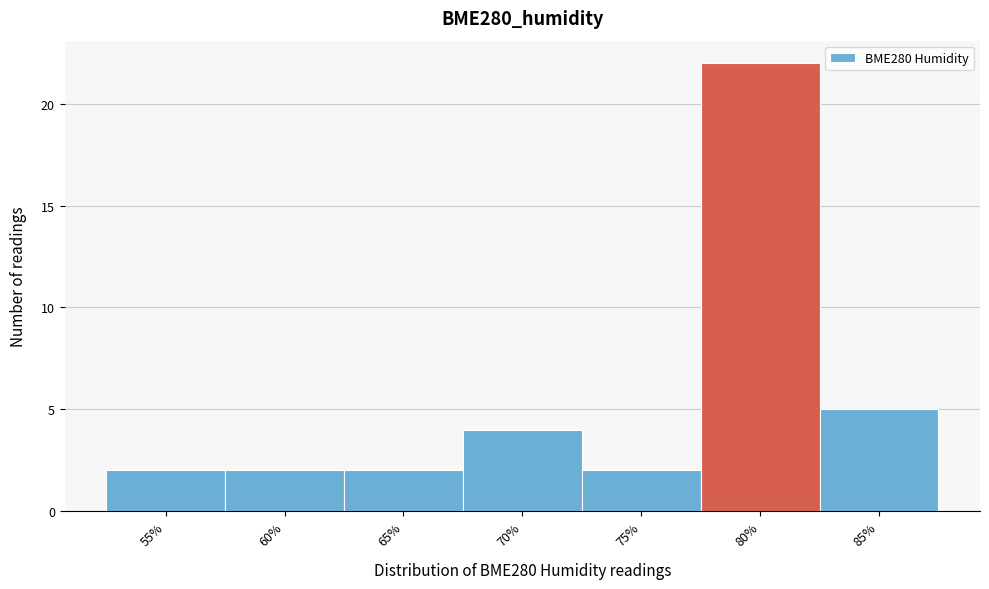

Reading left to right, extract all data points from this chart.

55%=2	60%=2	65%=2	70%=4	75%=2	80%=22	85%=5